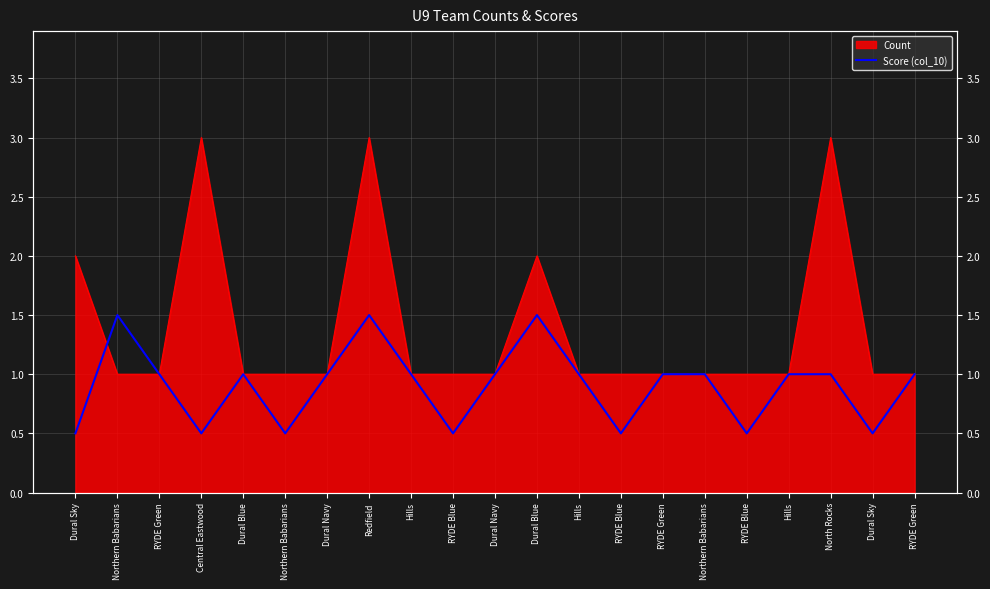

Does the chart display data point markers on the line(s)?

No